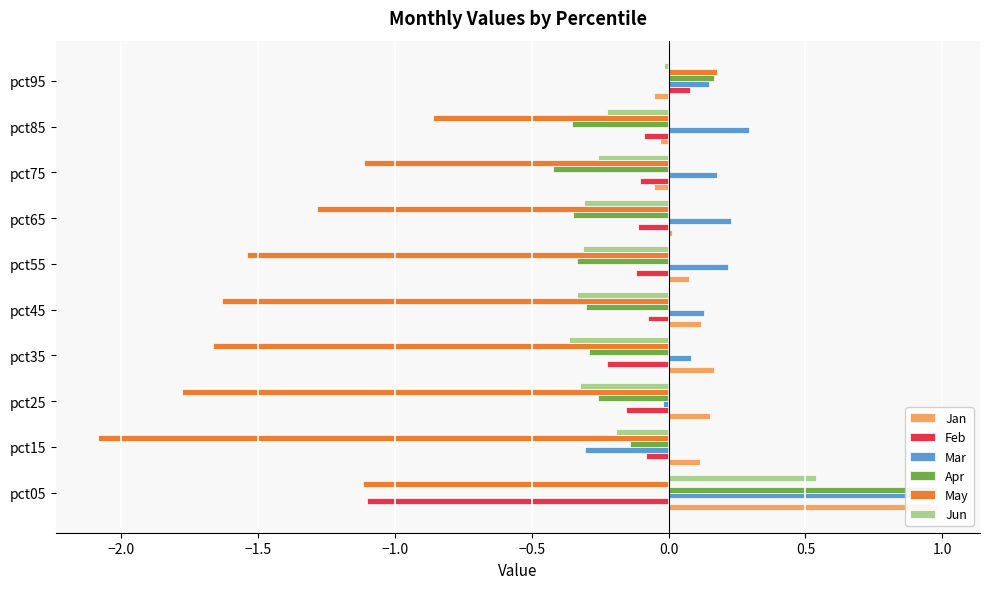

Which series has the largest range (max minus min)?

May